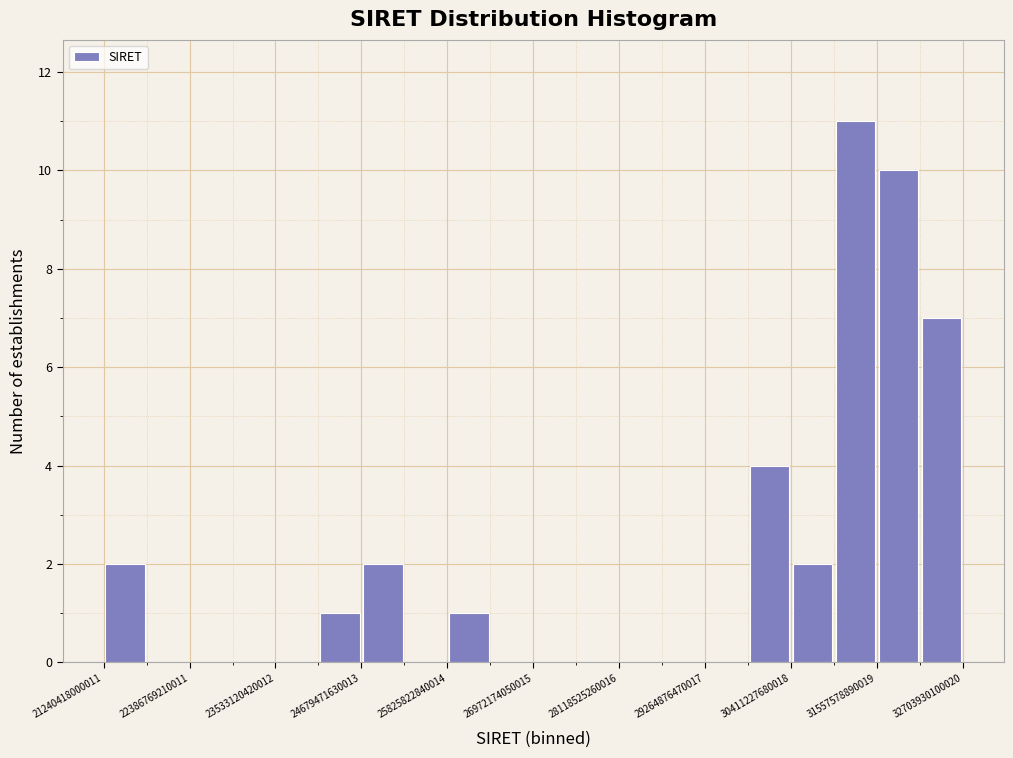

Around what value on the x-axis is the tallest bar? Give the approximate position of its centre, as read against the axis.

31200000000000